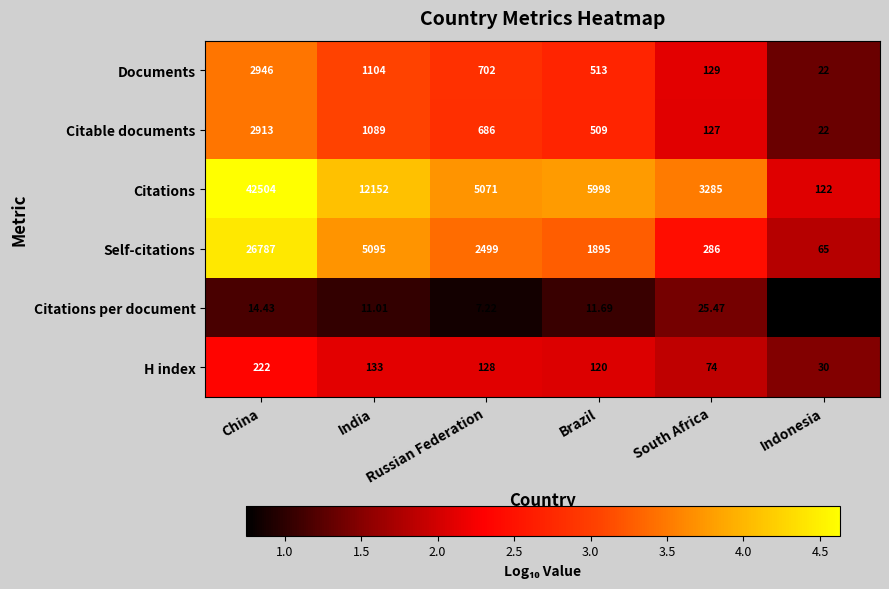

What is the difference between the highest and lowest values at Brazil?

5986.3